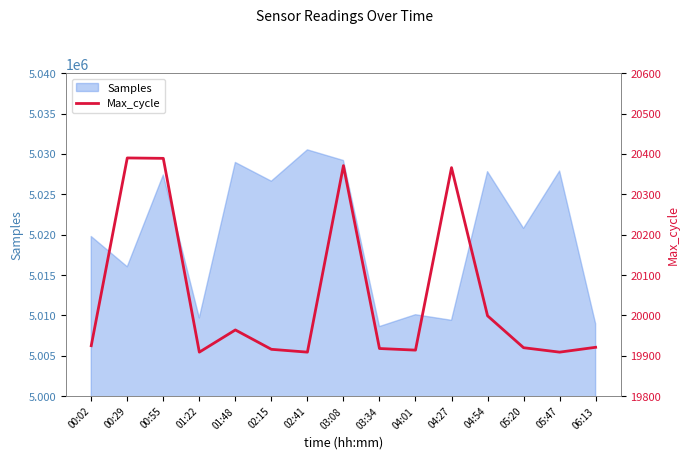

Count the number of categories in the chart.

15